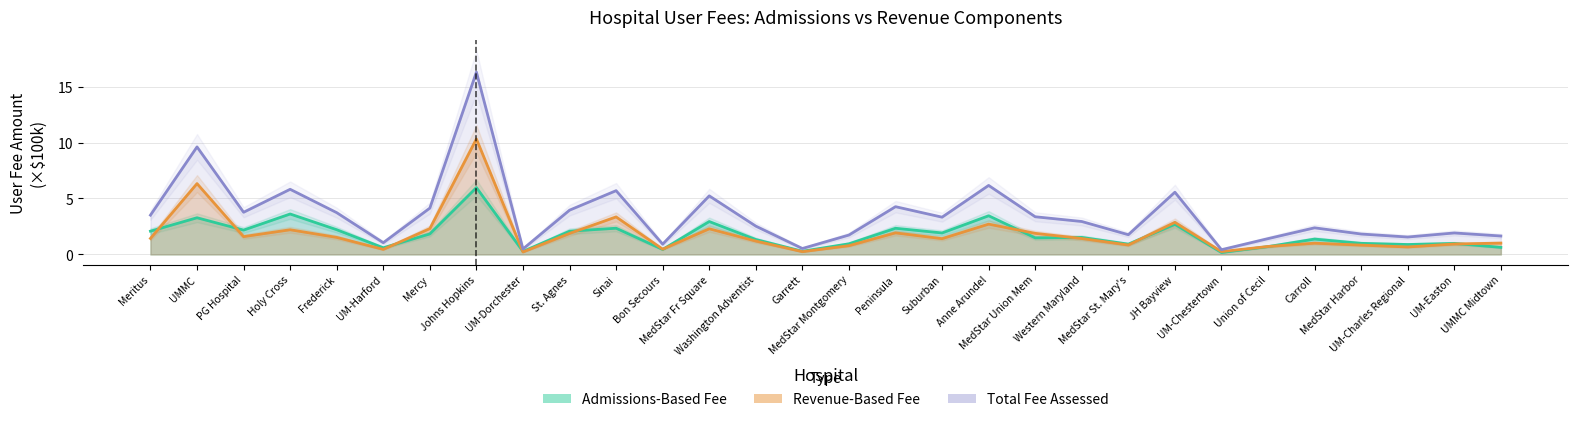

What is the difference between the admissions_fee values at Anne Arundel and Peninsula?

1.1